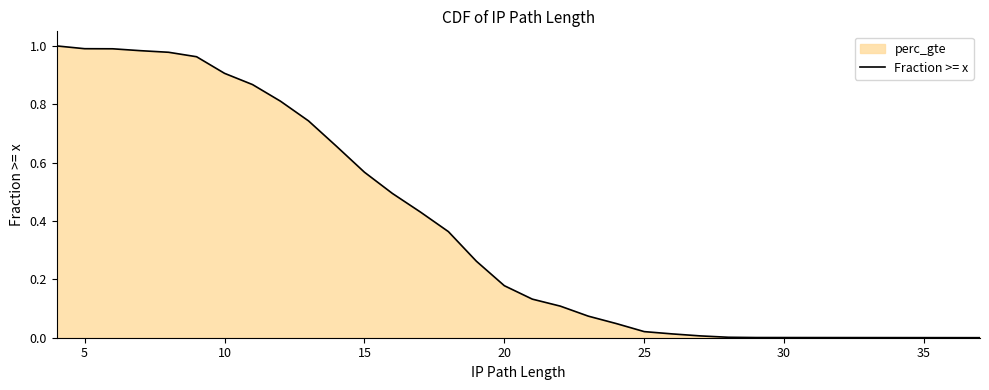

The chart shows a value of 1.3 at 15. True or false?

False